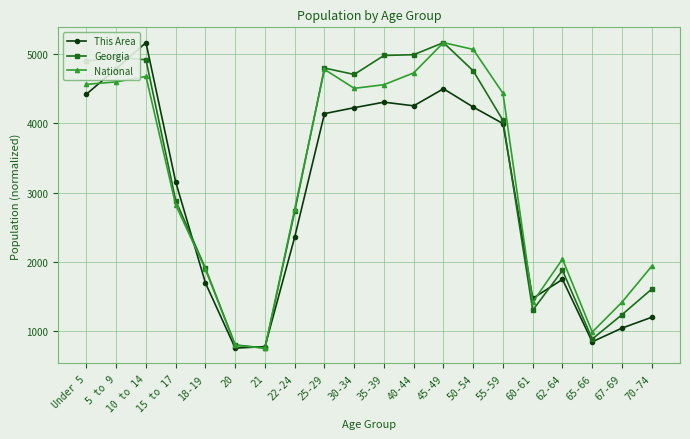

Is this an area chart (filled region under the line)?

No